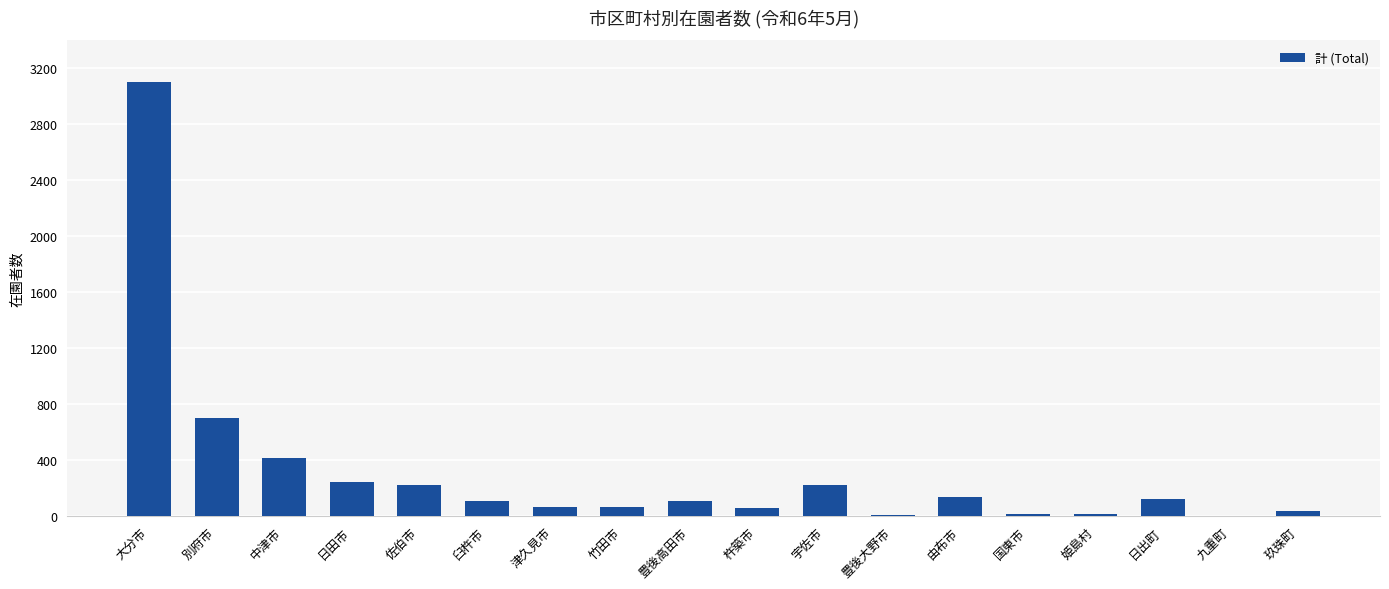

Approximately how many times larger is the value at 日田市 compared to 豊後大野市?

34.6